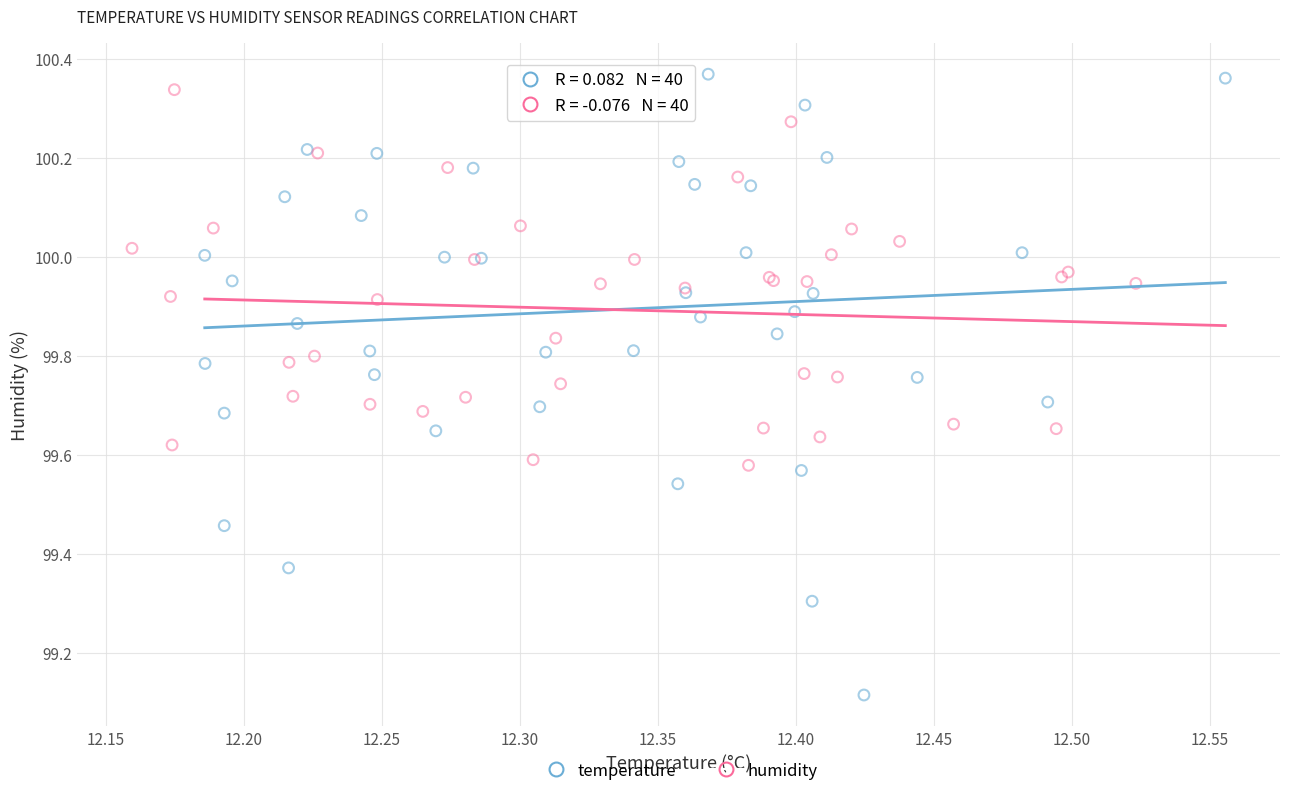

Which series has the largest Y range (max minus min)?

temperature